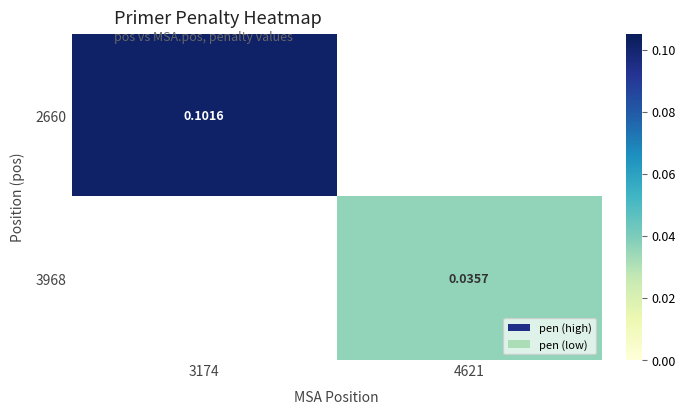

True or false: 2660 has a value of 0.1 at 3174.

True